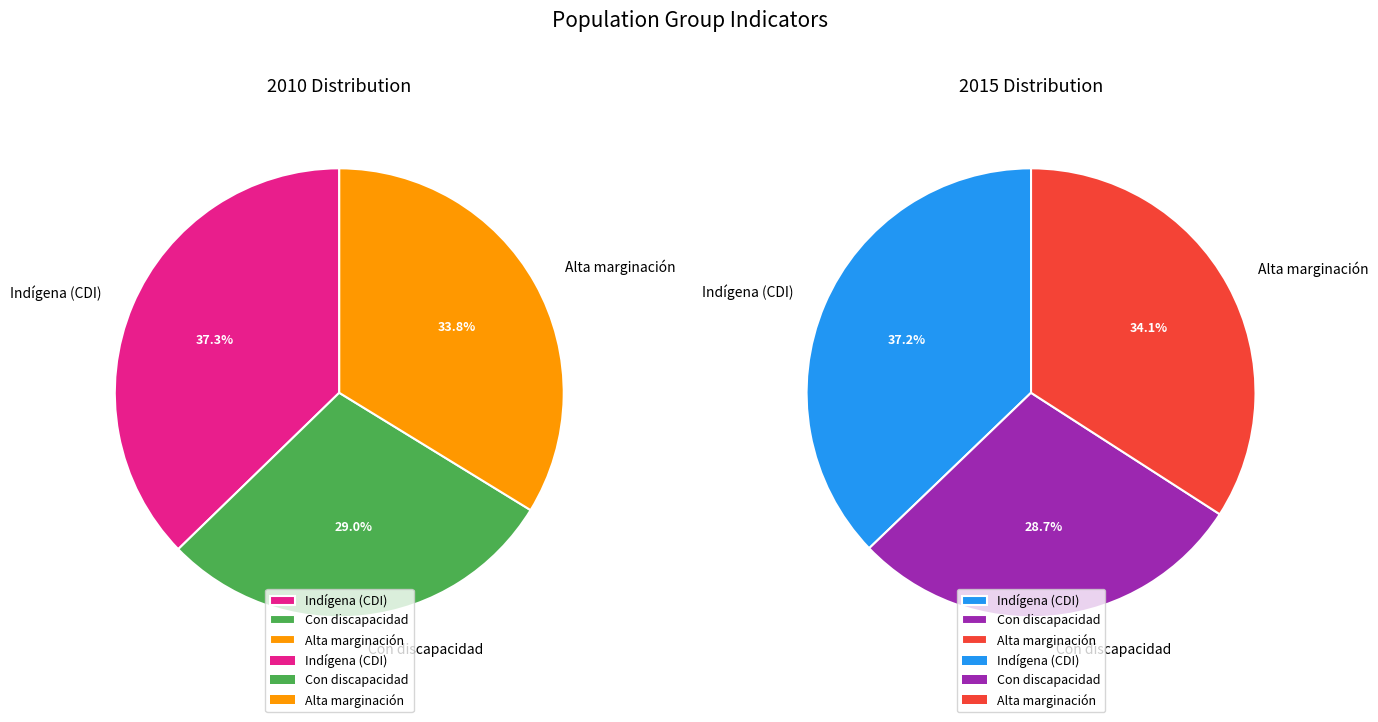

What percentage is the Alta marginación slice, to the nearest percent?

34%